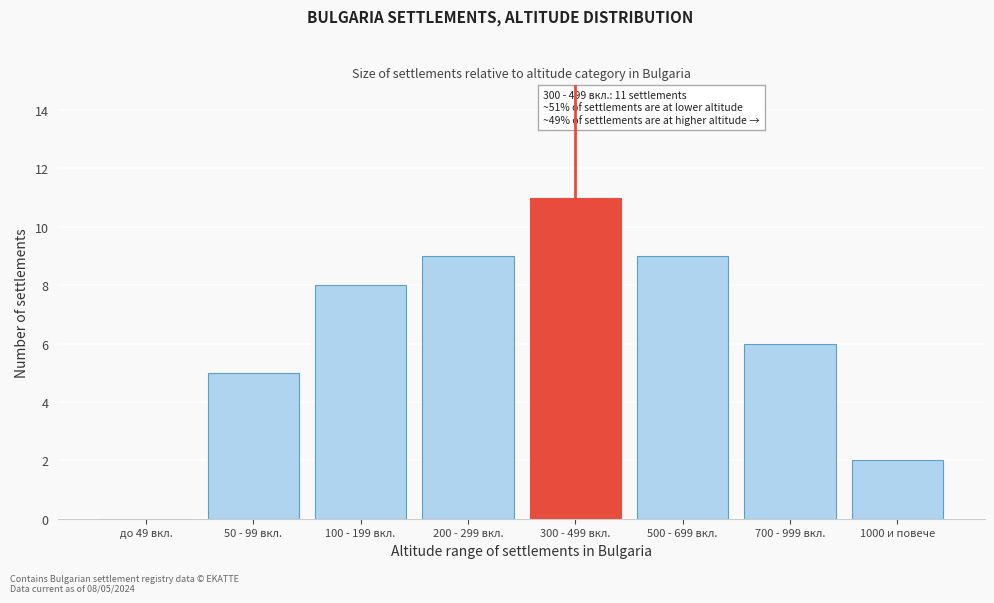

Reading left to right, extract all data points from this chart.

до 49 вкл.=0	50 - 99 вкл.=5	100 - 199 вкл.=8	200 - 299 вкл.=9	300 - 499 вкл.=11	500 - 699 вкл.=9	700 - 999 вкл.=6	1000 и повече=2